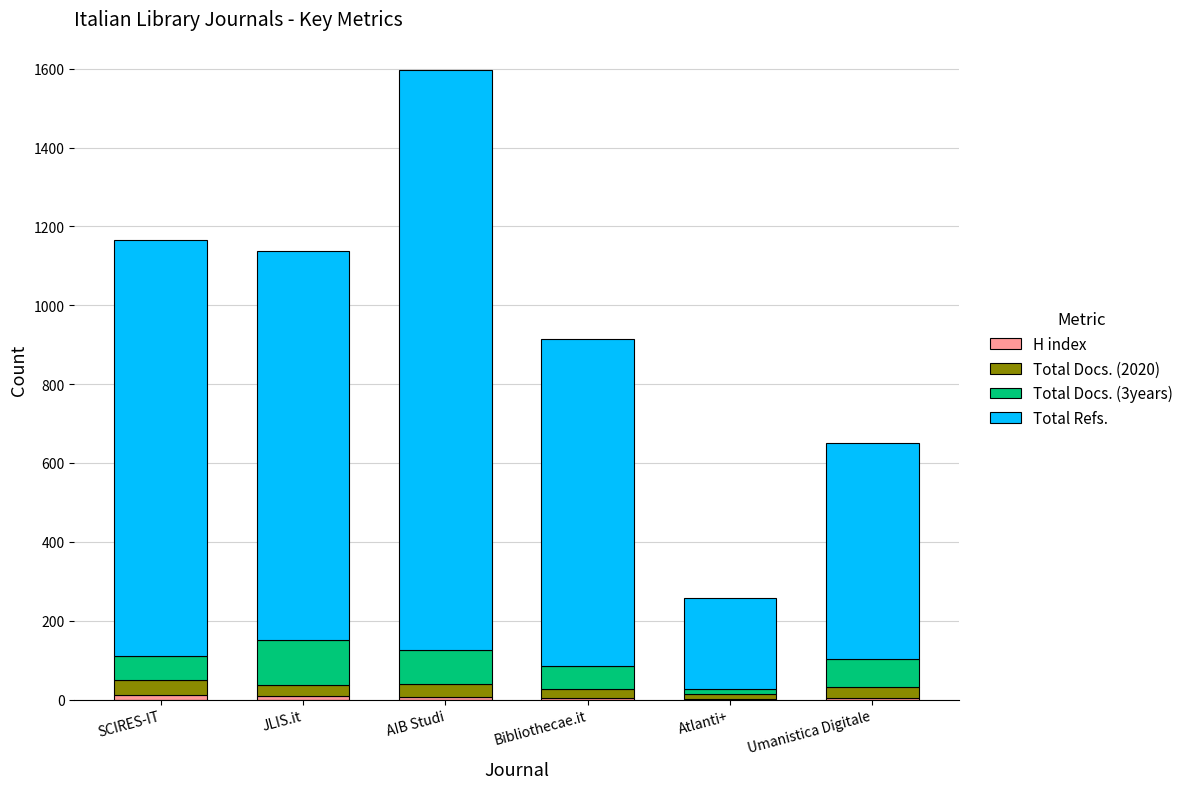

At which category is the sum across all series the highest?

AIB Studi